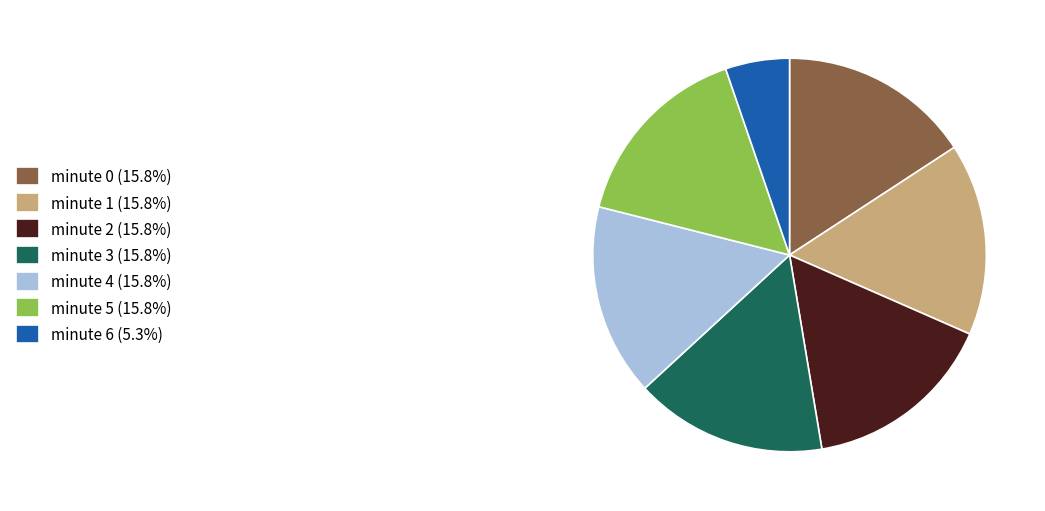

Is the sum of minute 2 (15.8%) and minute 0 (15.8%) greater than half?

No